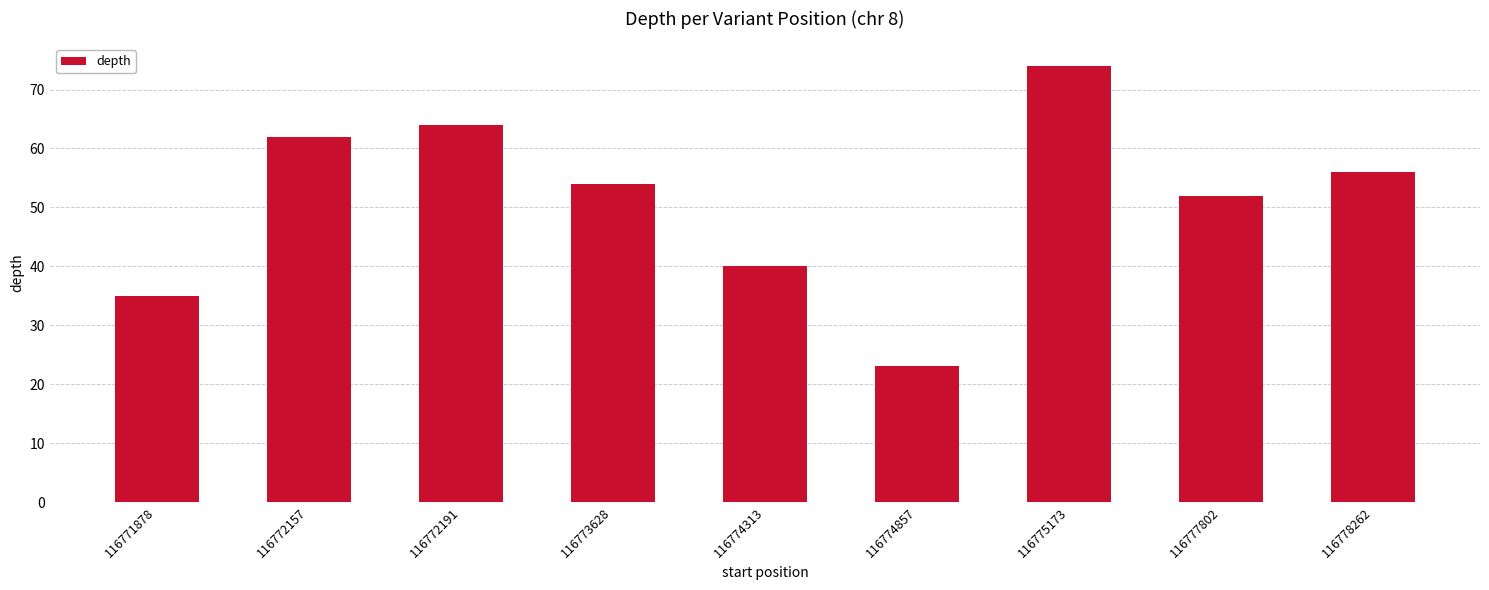

What is the ratio of the value at 116771878 to the value at 116774857?

1.5